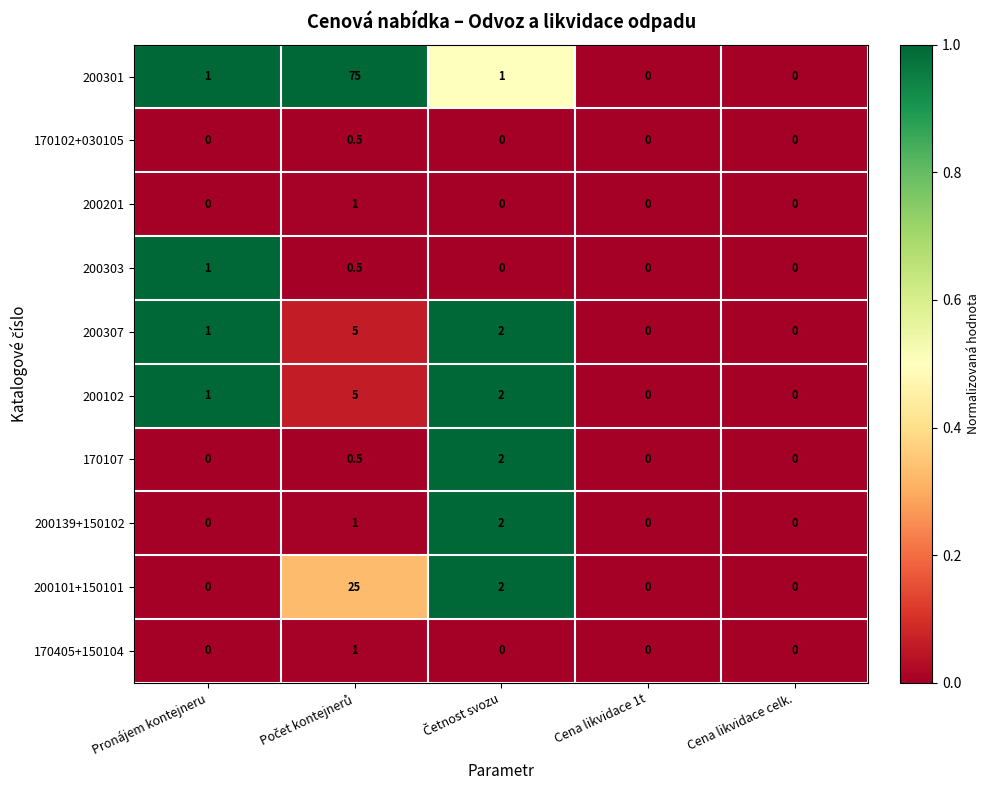

How many series are shown in this chart?

10